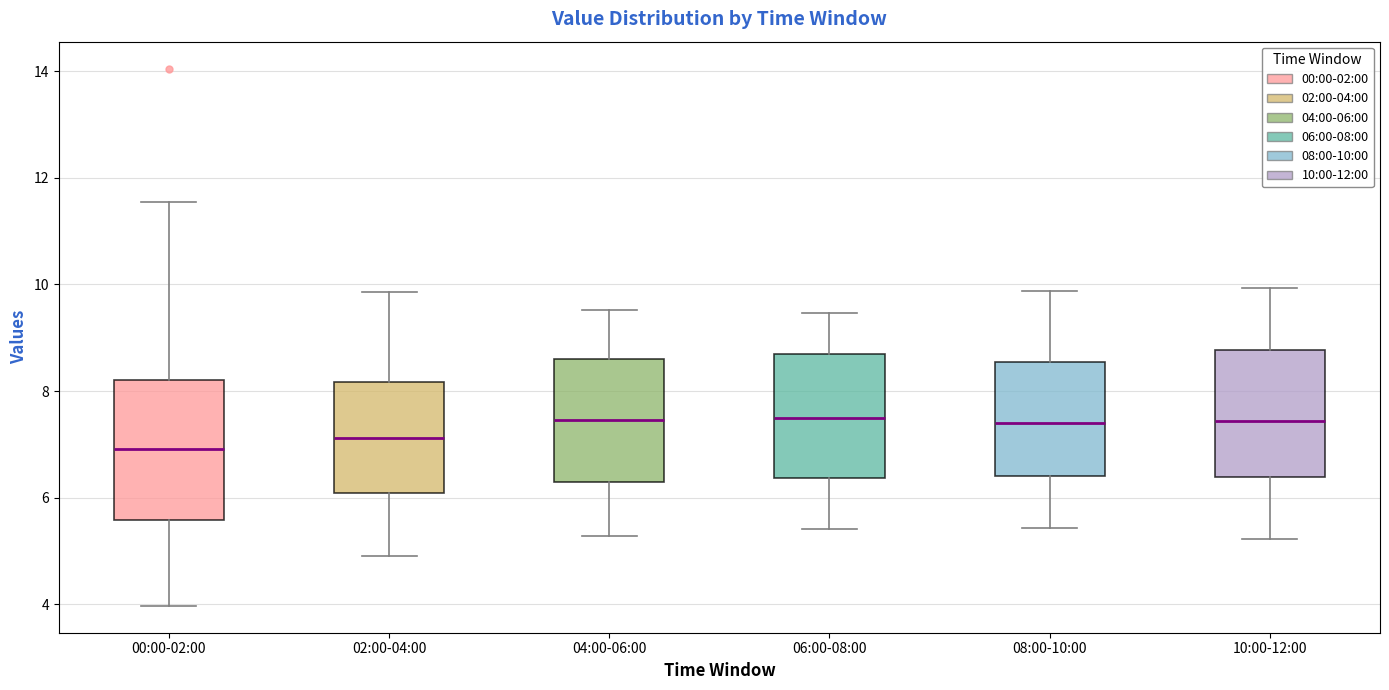

Which box's median line is the lowest?

00:00-02:00